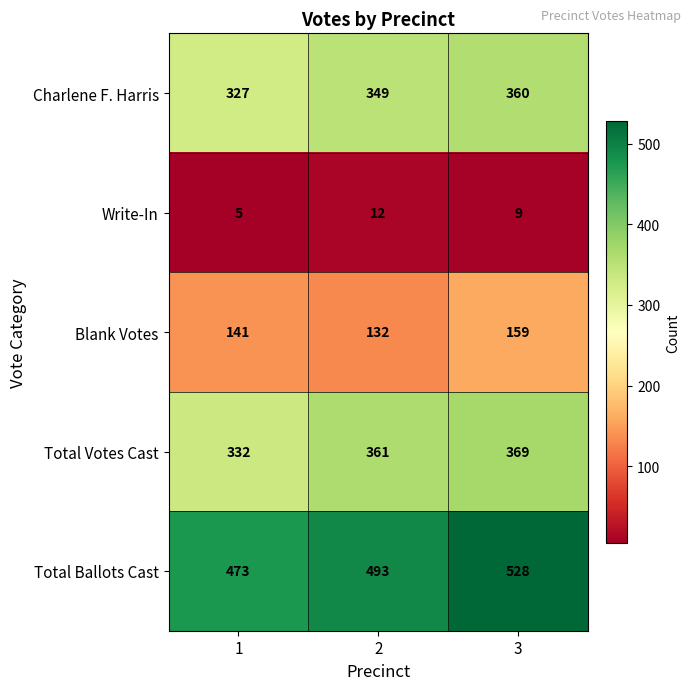

What is the maximum value shown in the chart?

528